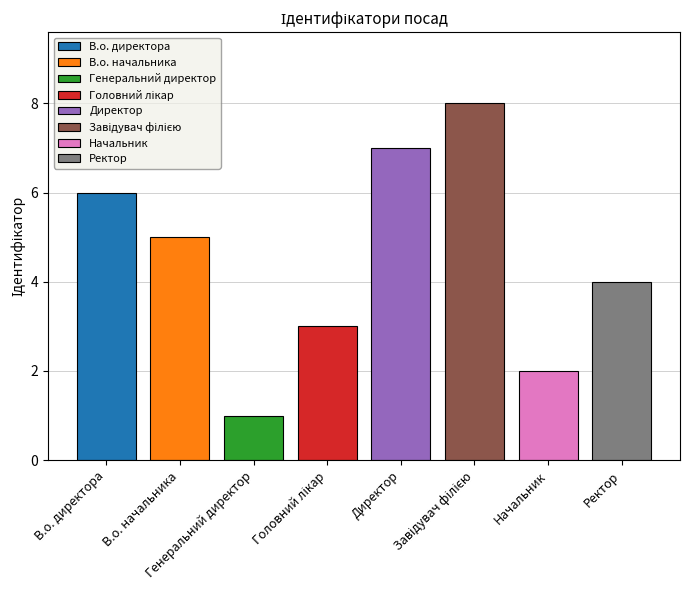

How many bars are there in total?

8